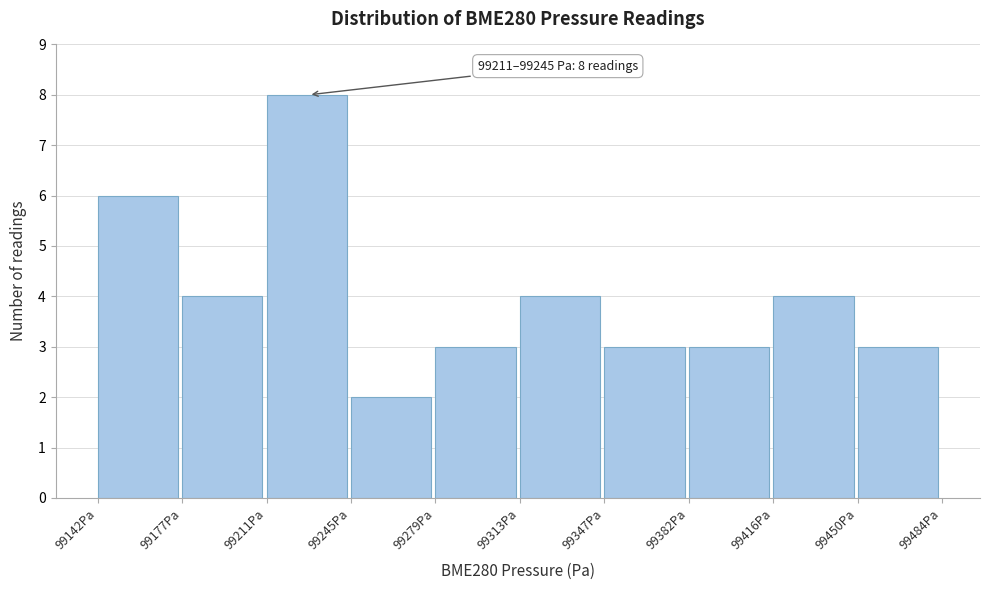

Which range on the x-axis has the tallest bar?

99210 to 99245